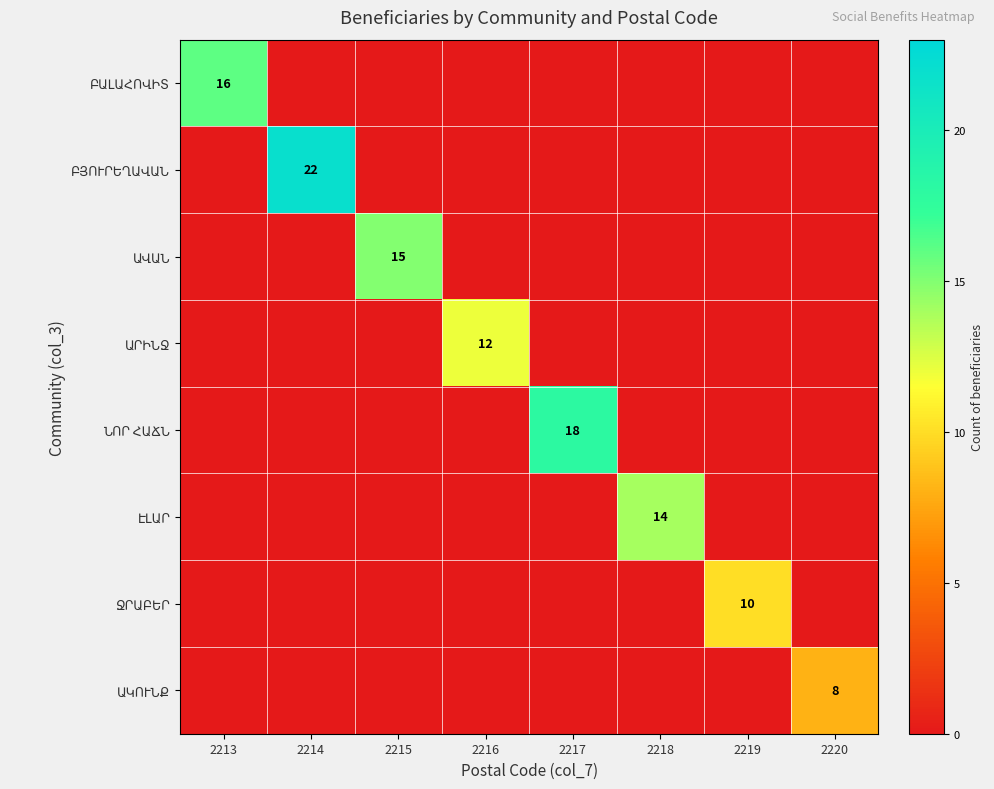

Which category has the highest value across all series?

2214